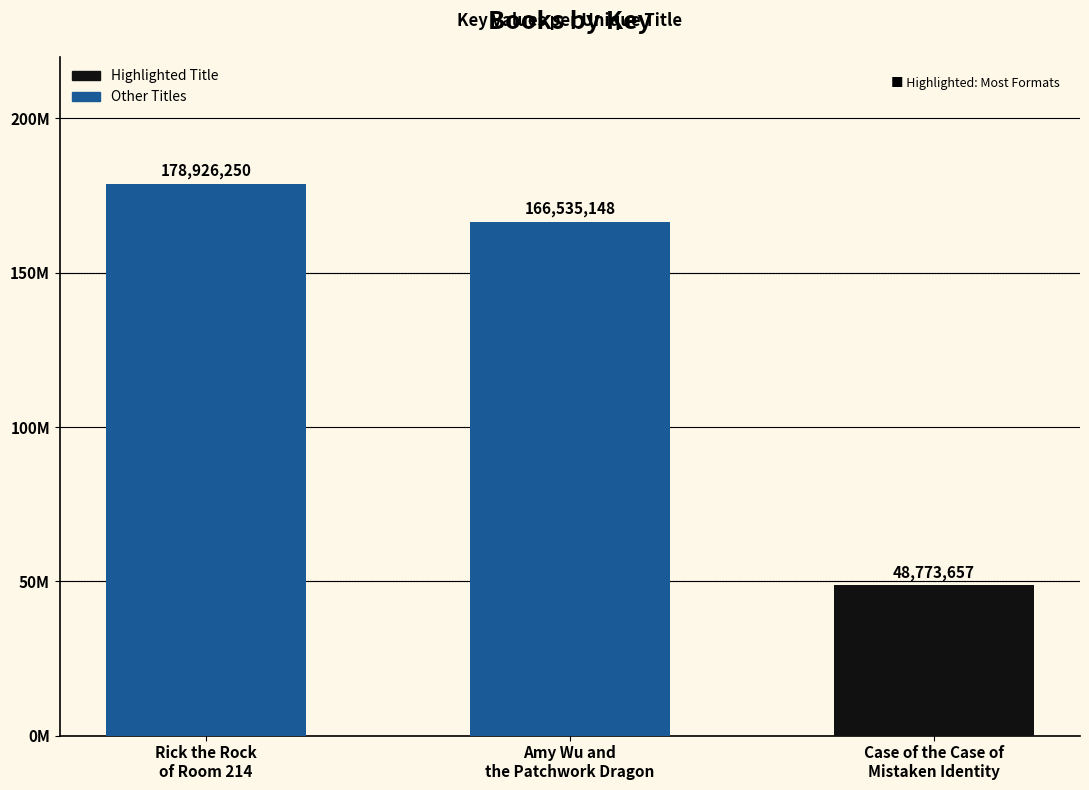

Rank the categories by value from lowest to highest.

Case of the Case of
Mistaken Identity, Amy Wu and
the Patchwork Dragon, Rick the Rock
of Room 214